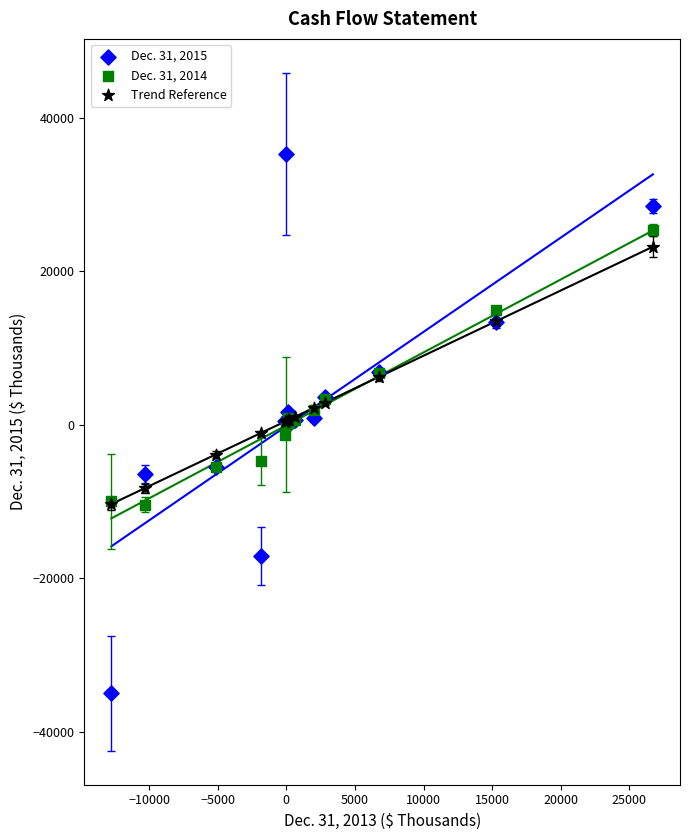

What are all the series names shown in the legend?

Dec. 31, 2015, Dec. 31, 2014, Trend Reference